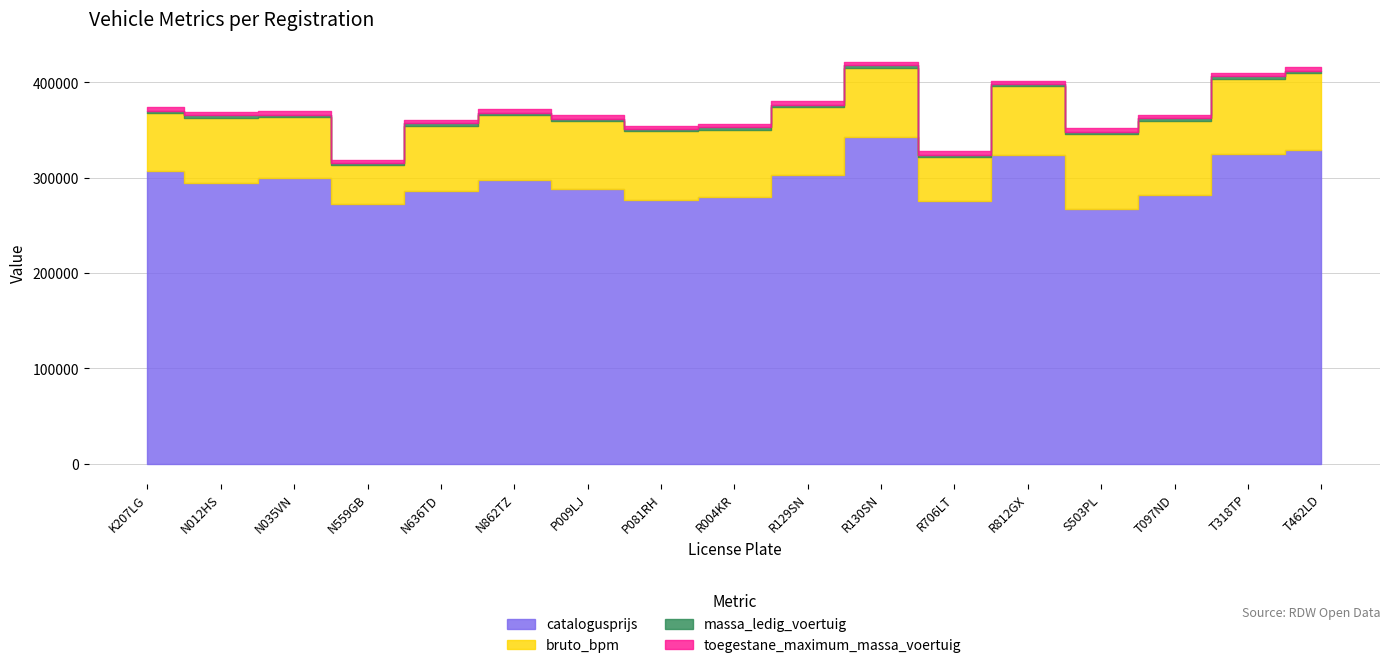

Which series has the largest total across all categories?

catalogusprijs